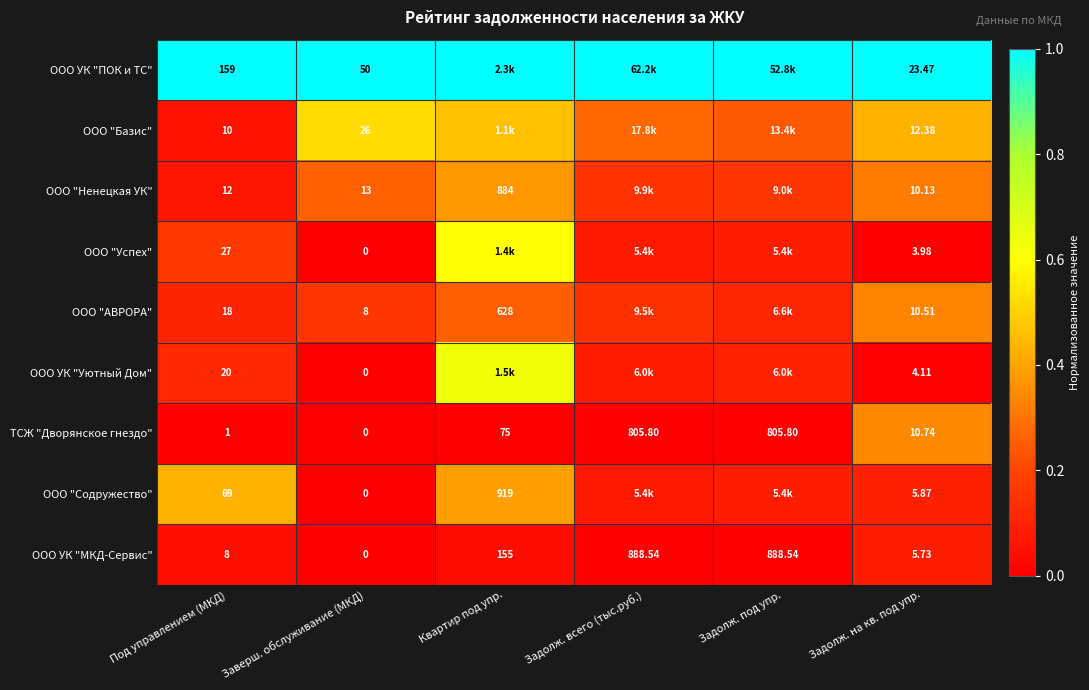

Which series changed the most between Под управлением (МКД) and Заверш. обслуживание (МКД)?

ООО УК "ПОК и ТС"